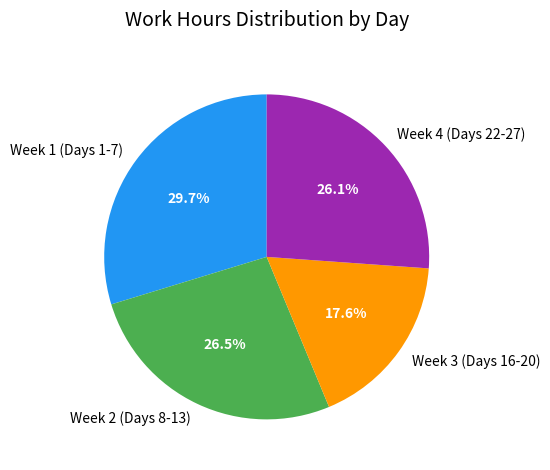

Combined, do Week 1 (Days 1-7) and Week 4 (Days 22-27) account for over 50%?

Yes